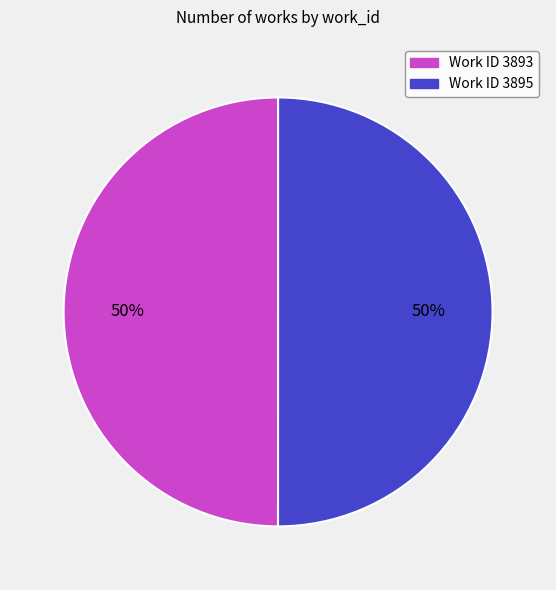

Count the number of slices in the pie.

2